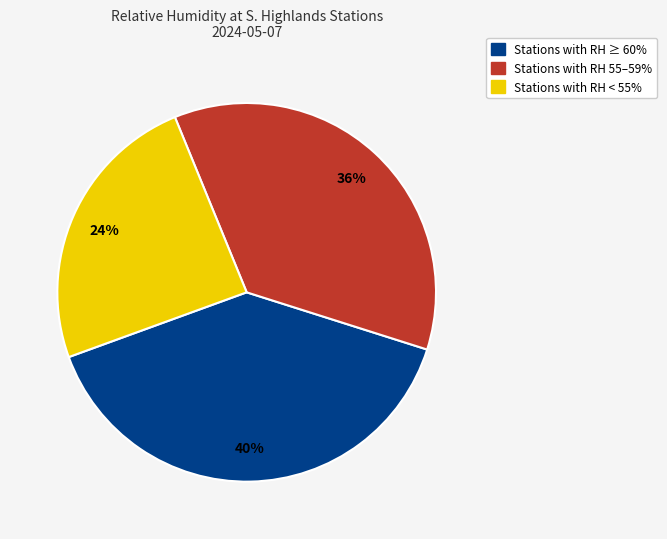

Is there any slice that represents more than half of the pie?

No